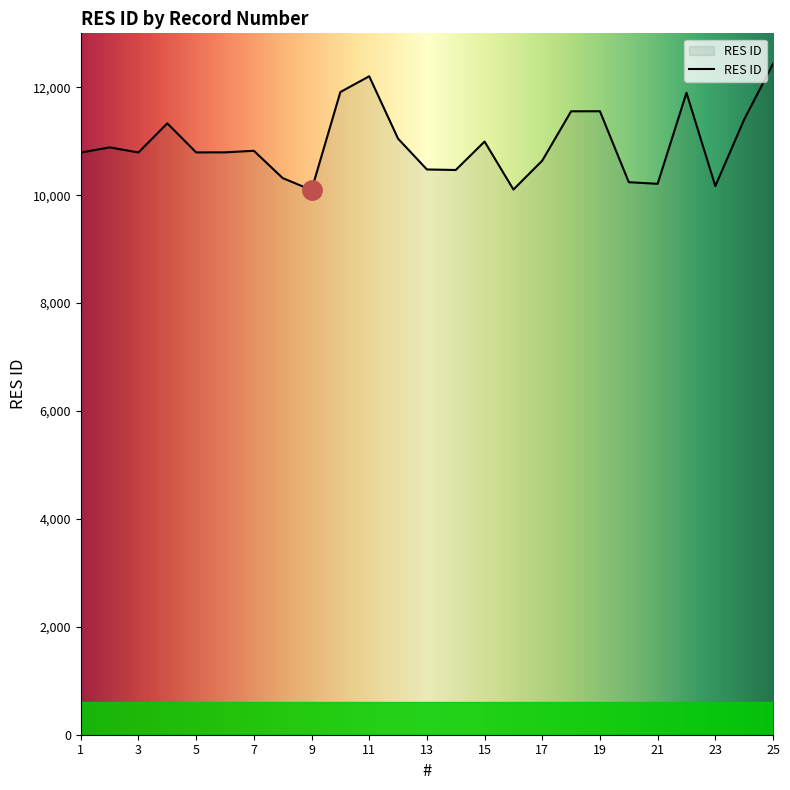

What is the difference between the maximum and minimum values?

2339